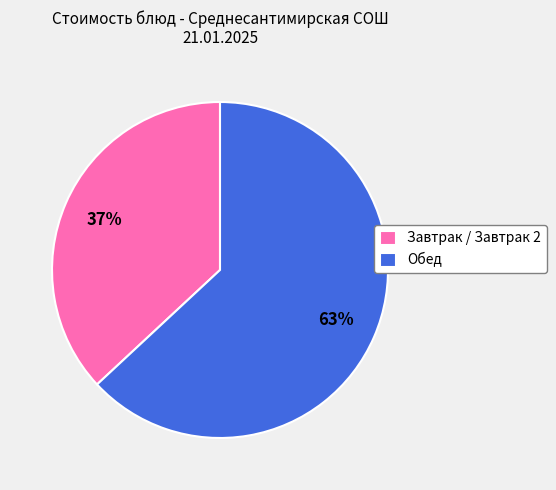

Is the sum of Завтрак / Завтрак 2 and Обед greater than half?

Yes